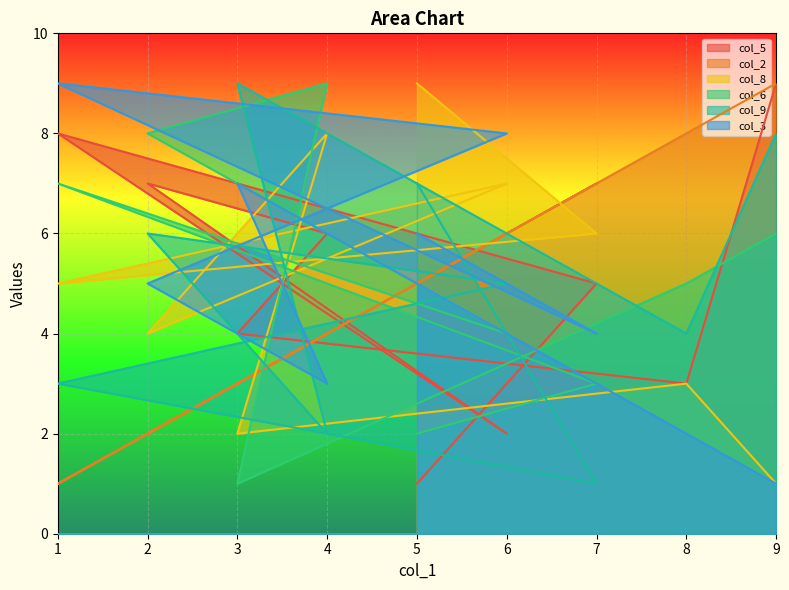

How many lines are shown in the chart?

6